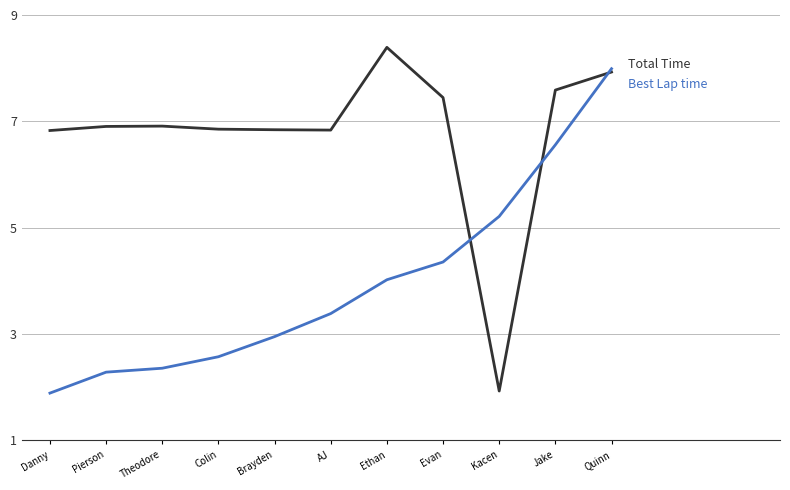

What is the difference between the highest and lowest values at Pierson?

4.6